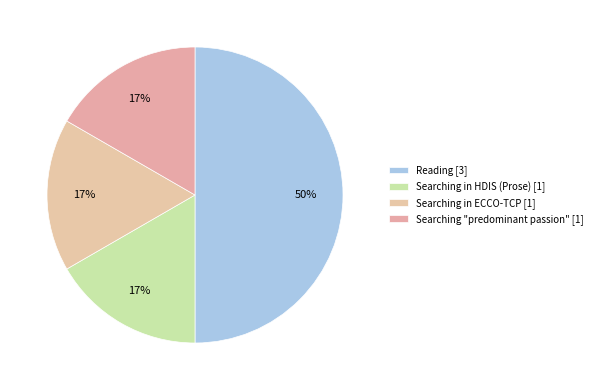

Is there any slice that represents more than half of the pie?

No